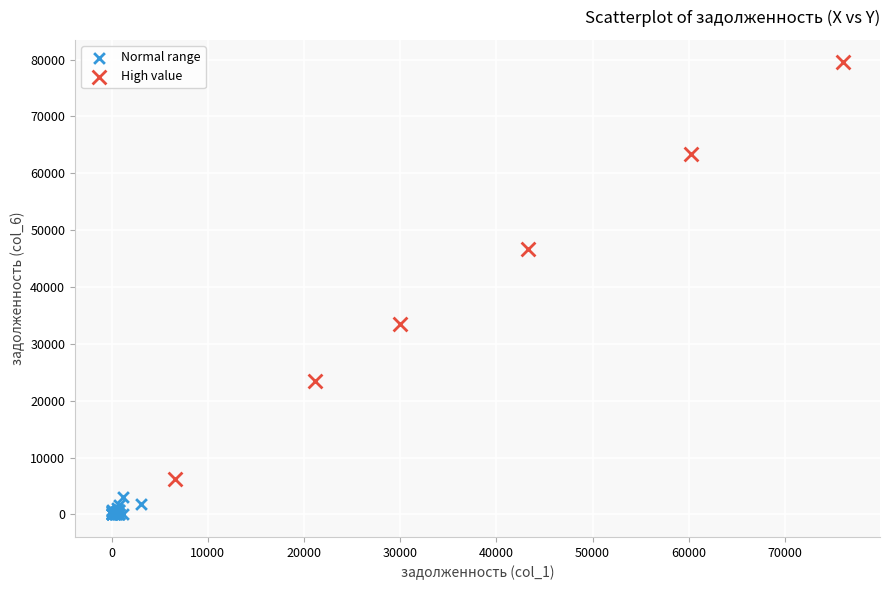

Which series has the largest Y range (max minus min)?

High value